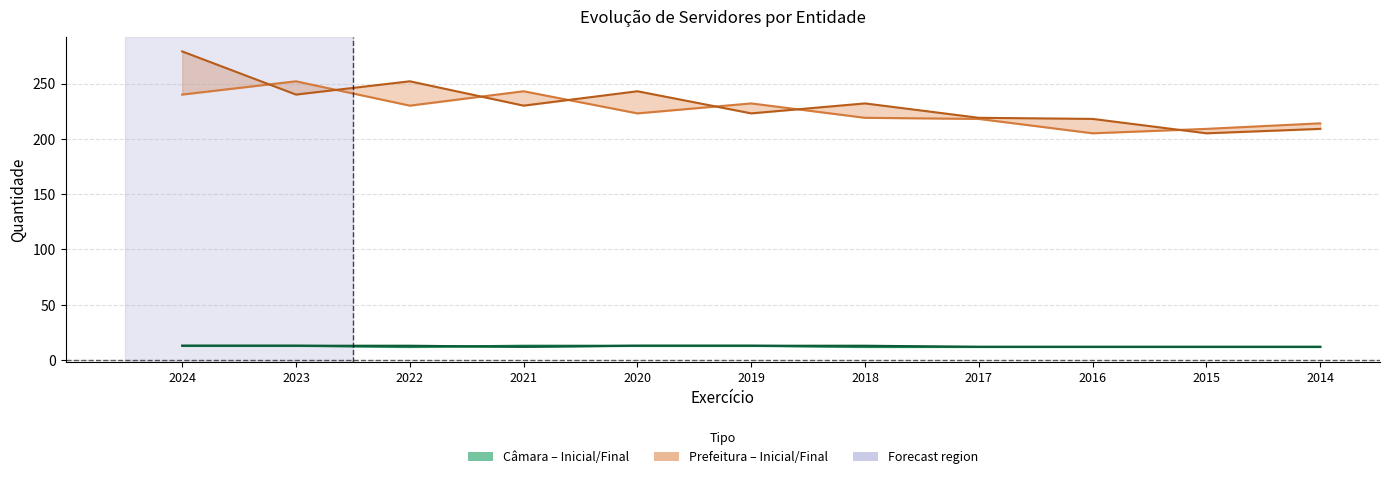

What is the sum of all Câmara – Final values?

138